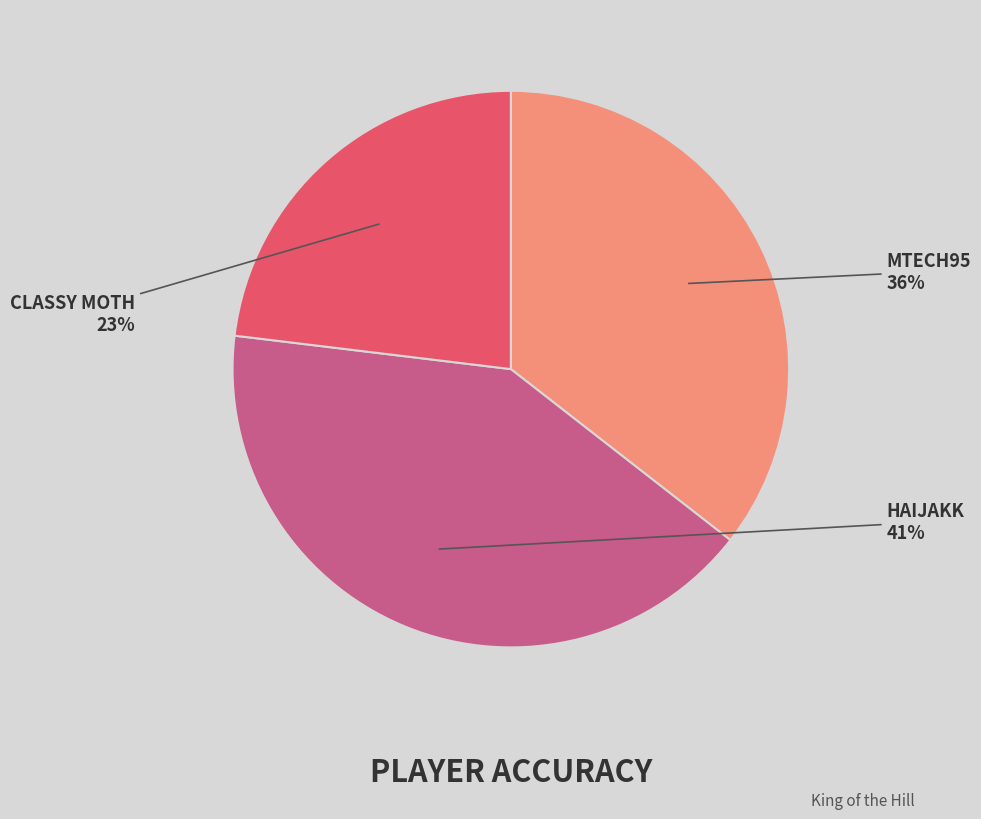

To the nearest percent, what is the difference between the largest and smallest slice percentages?

18%